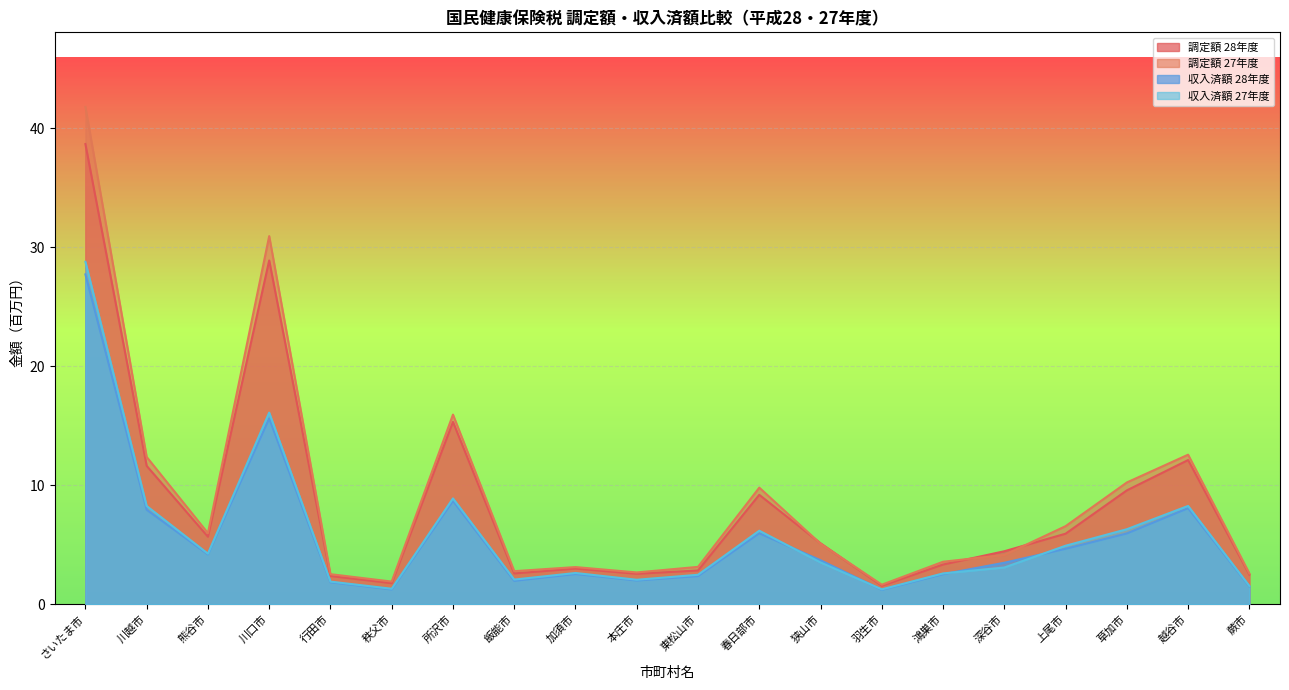

Which series has the widest spread of values?

調定額 27年度